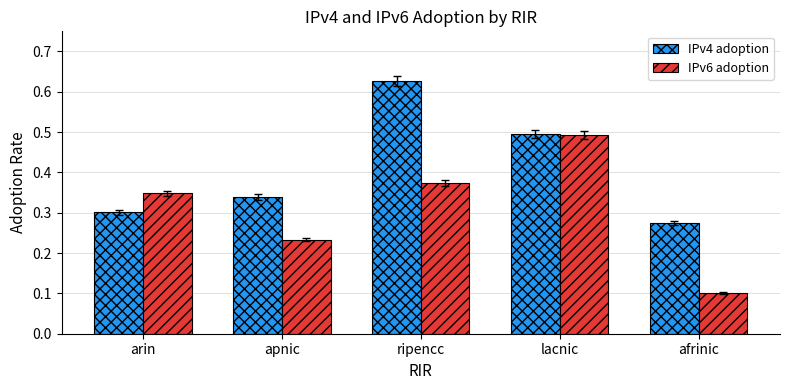

What is the lowest value of the IPv6 adoption series?

0.1